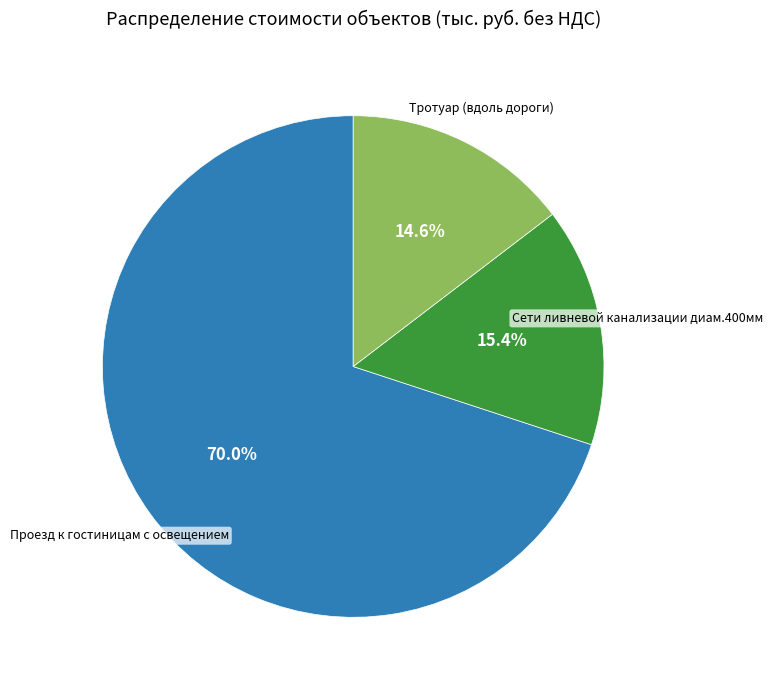

Is there a majority slice in this chart?

Yes